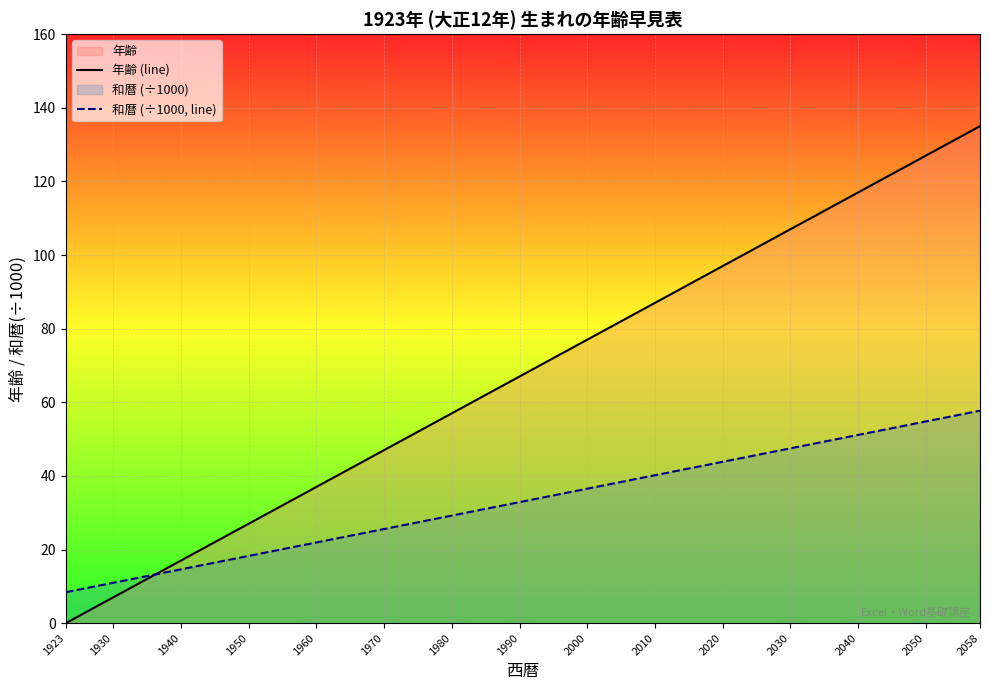

Is the value of 和暦 (÷1000, line) at 2040 greater than the value of 年齢 (line) at 1970?

Yes